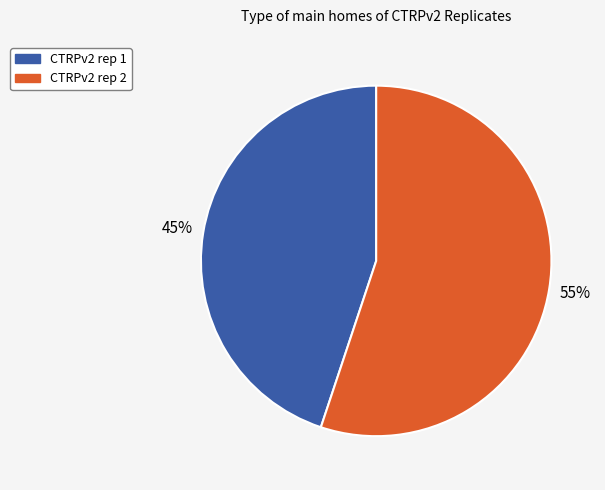

The CTRPv2 rep 2 slice represents 55% of the pie. True or false?

True